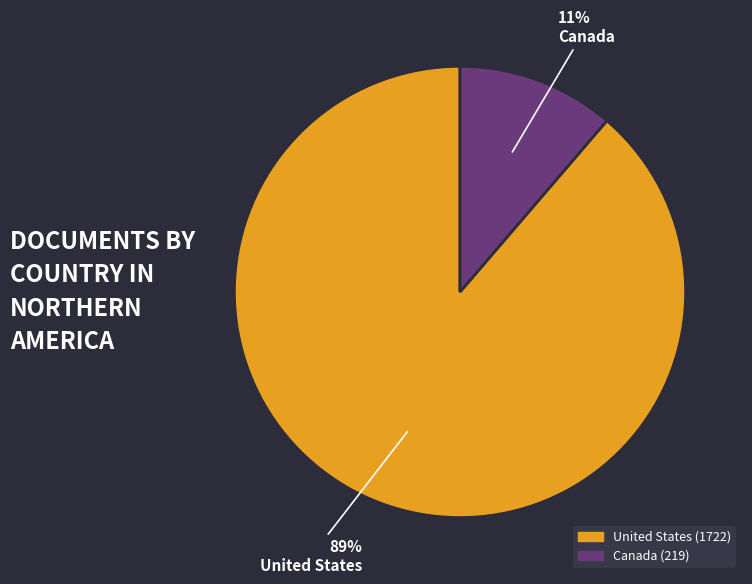

How many segments does this pie chart have?

2